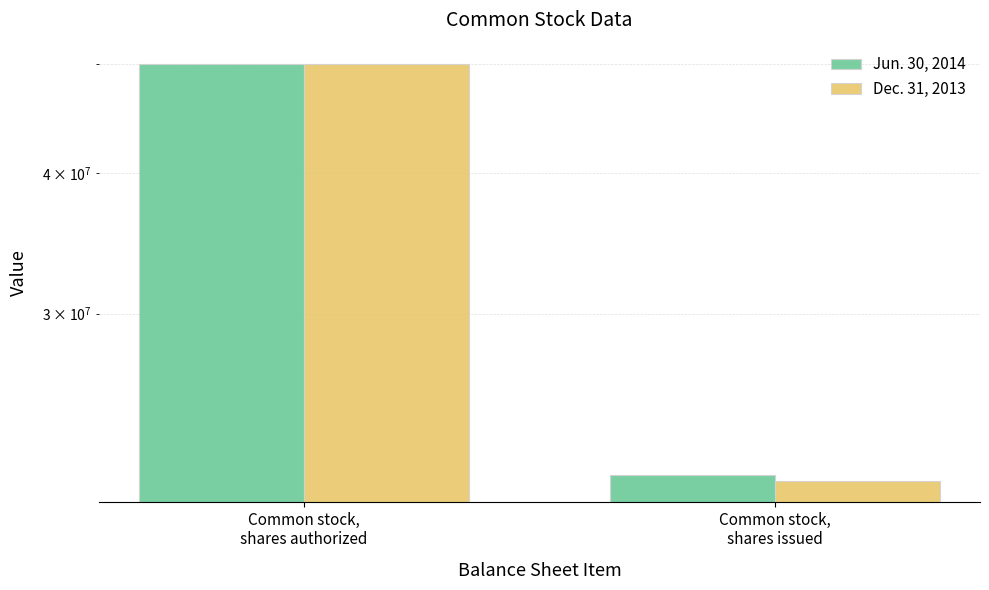

At how many categories does at least one series exceed 38458337?

1